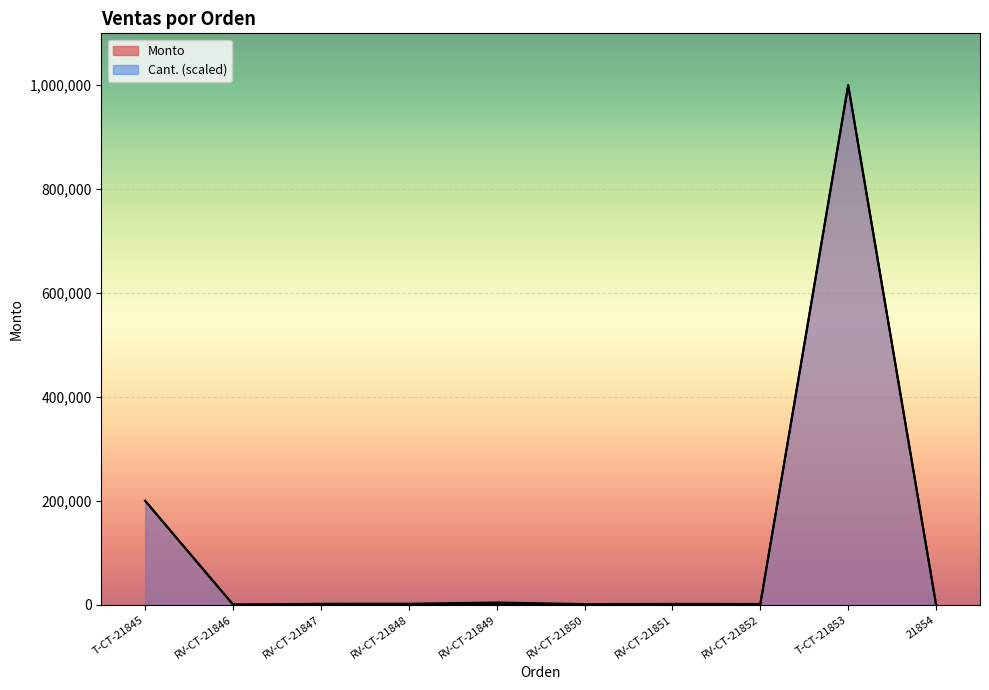

Which category has the highest value in the Cant. series?

T-CT-21853